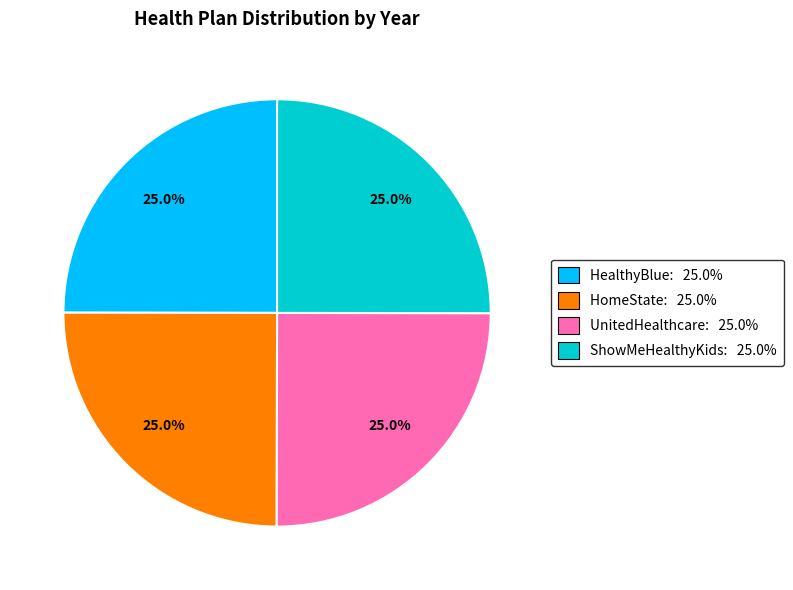

What is the ratio of the value at HomeState: 25.0% to the value at HealthyBlue: 25.0%?

1.0